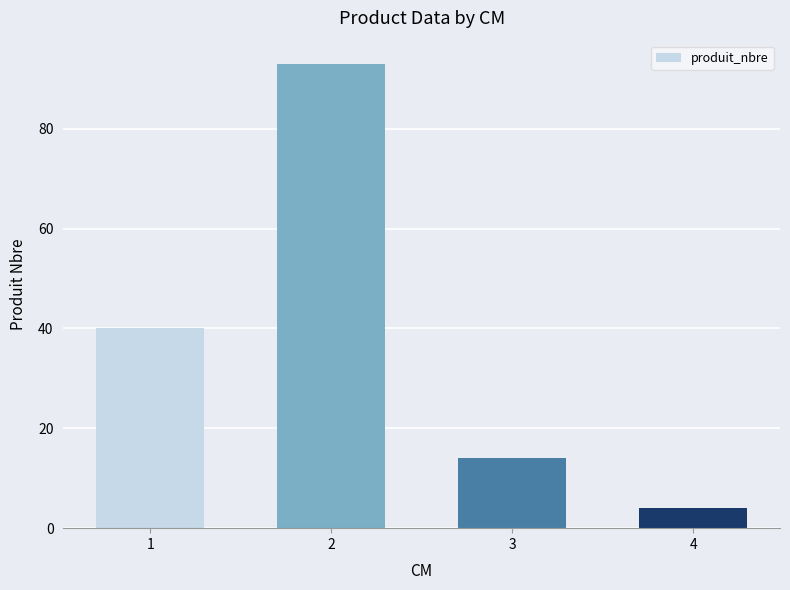

Reading right to left, list all the values displayed in this chart.

4=4	3=14	2=93	1=40